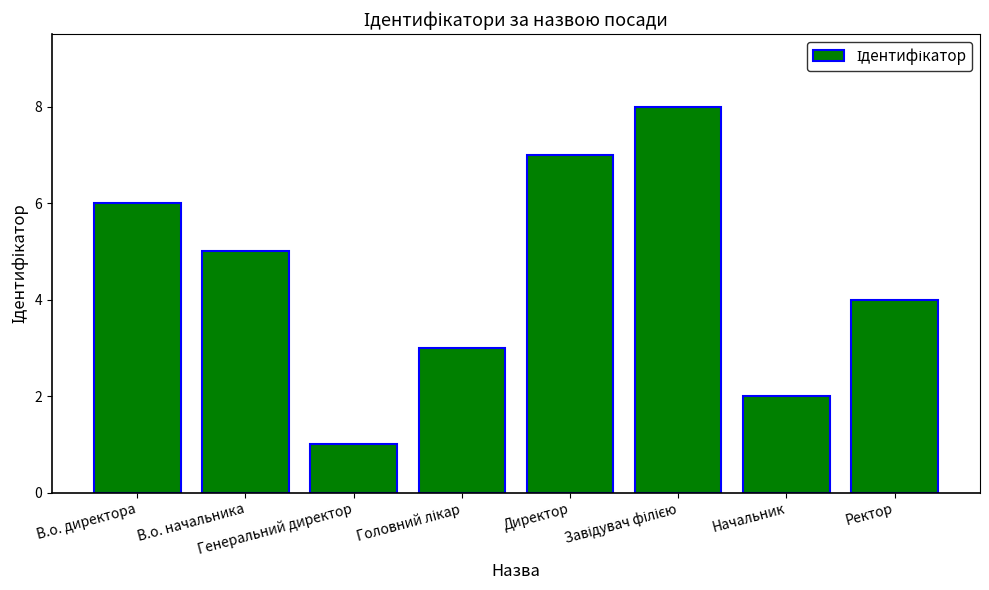

At which label does the data first exceed 5?

В.о. директора